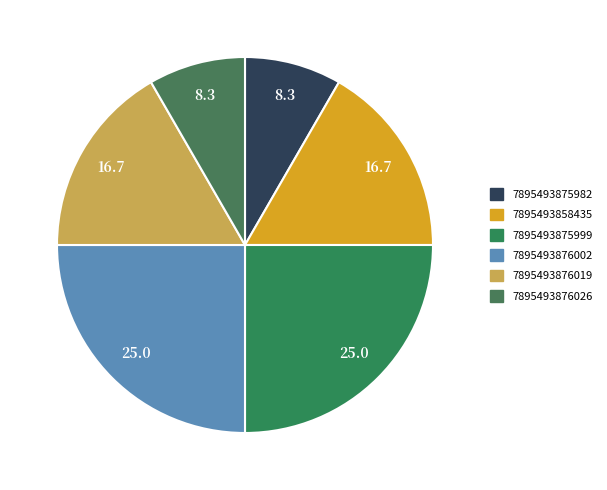

To the nearest percent, what is the combined percentage of 7895493858435 and 7895493875999?

42%